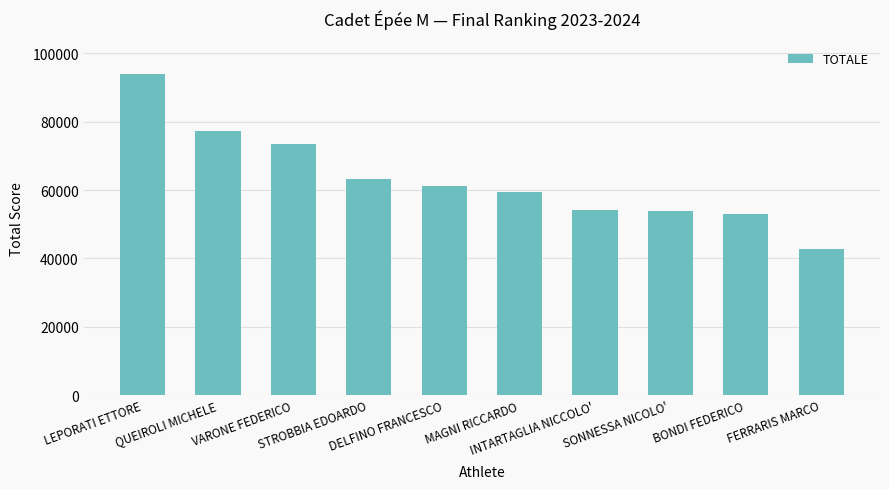

What is the ratio of the value at LEPORATI ETTORE to the value at DELFINO FRANCESCO?

1.5